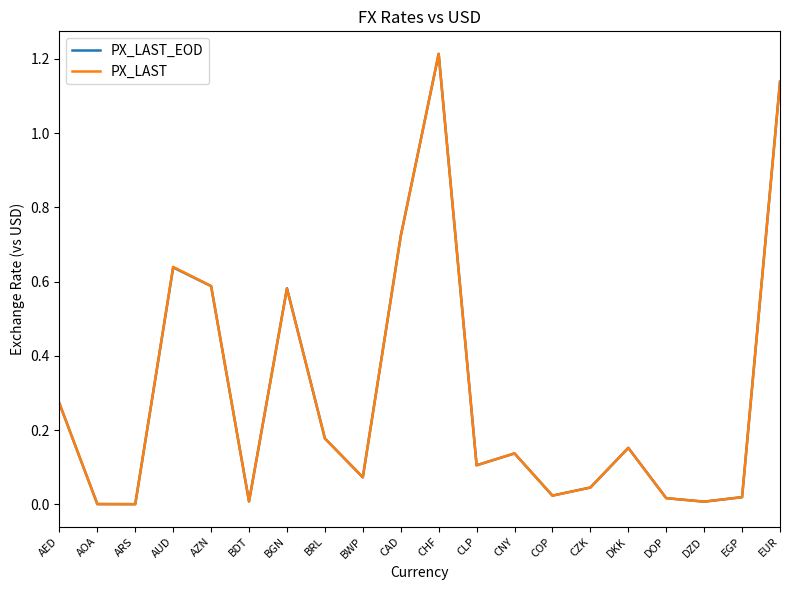

Is it true that PX_LAST equals 1.6 at CHF?

False